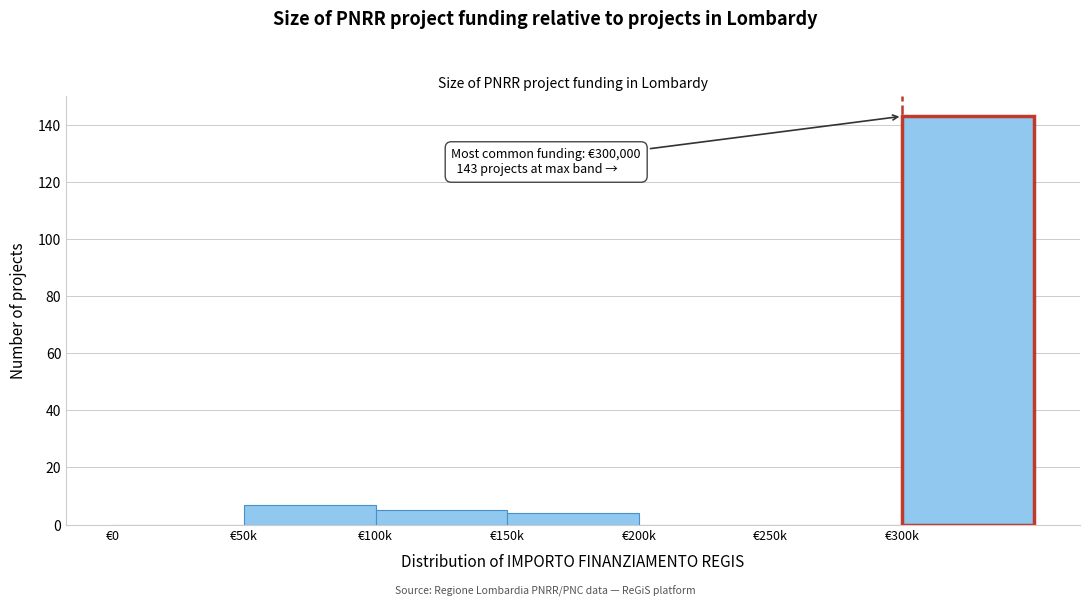

Reading right to left, transcribe all the data shown in this chart.

€300k=143	€250k=0	€200k=0	€150k=4	€100k=5	€50k=7	€0=0